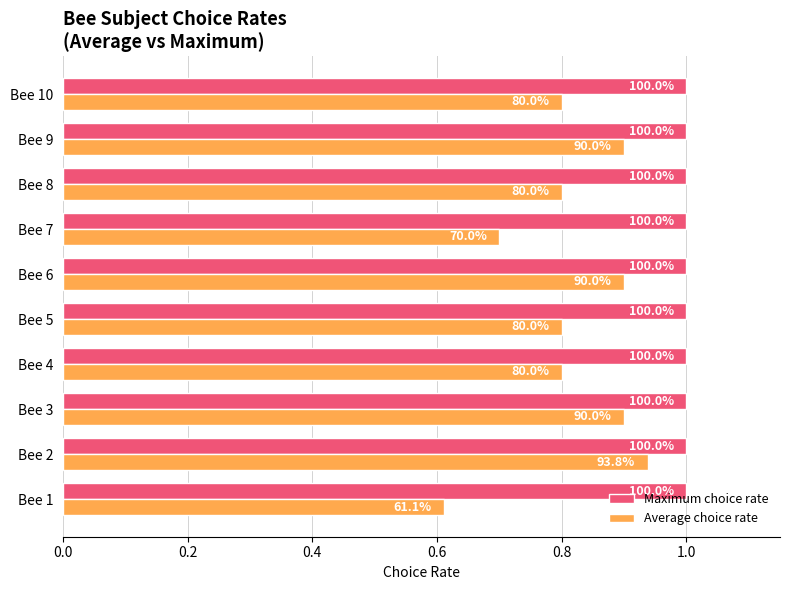

What are all the series names shown in the legend?

Maximum choice rate, Average choice rate